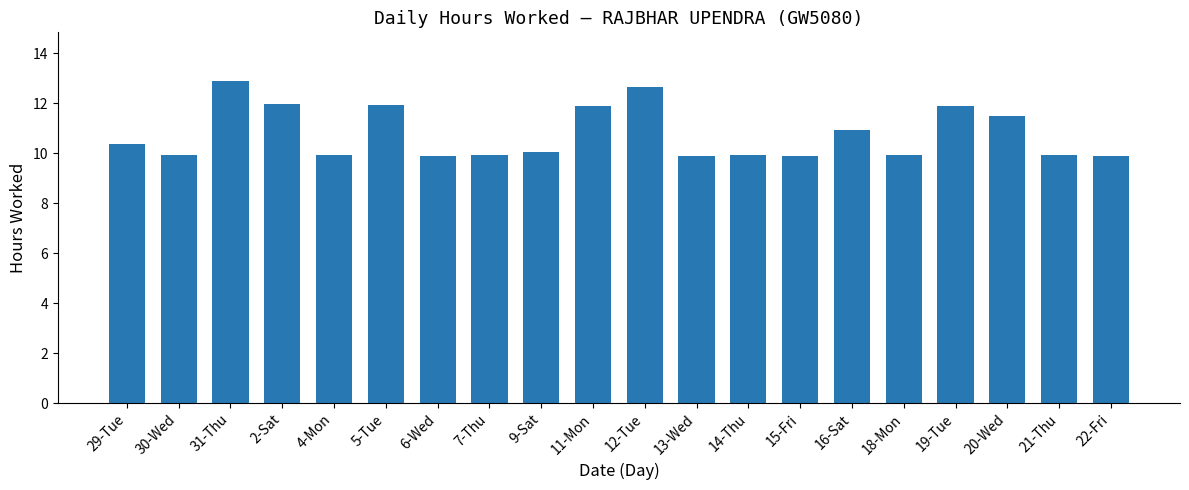

What is the average value?

10.8